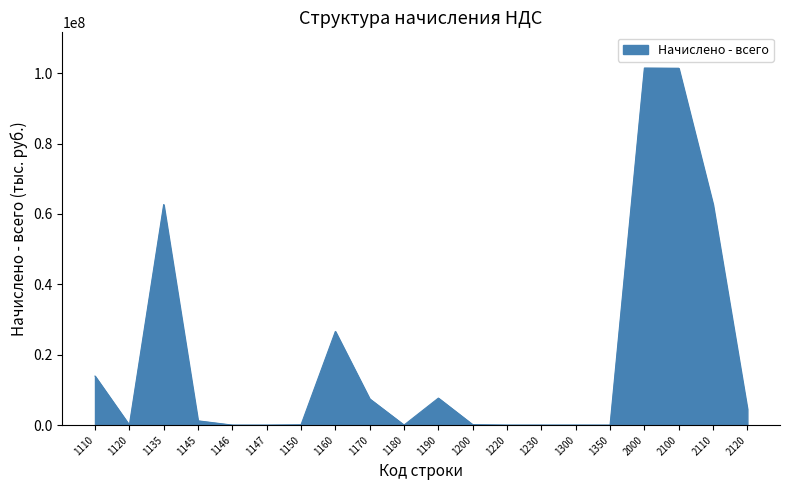

What is the greatest value displayed?

101468581